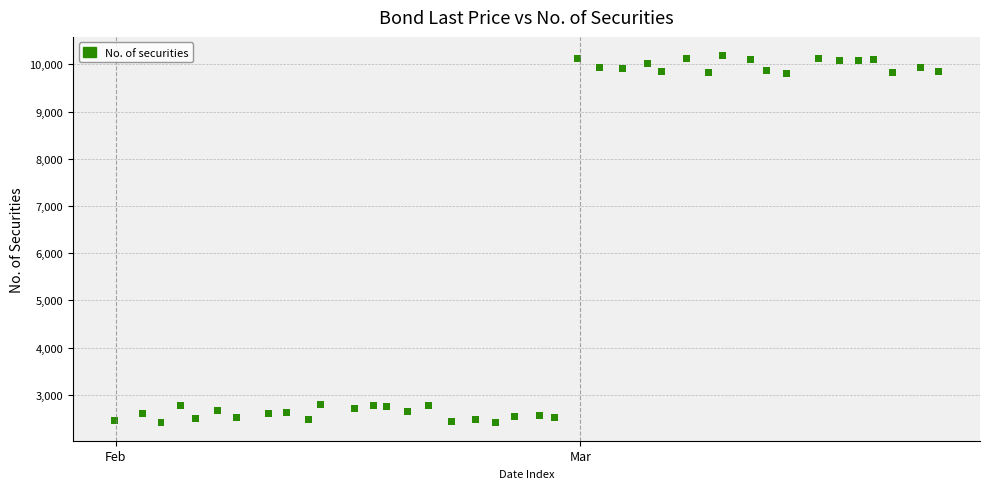

What is the range of Y values (max minus min)?

7779.0